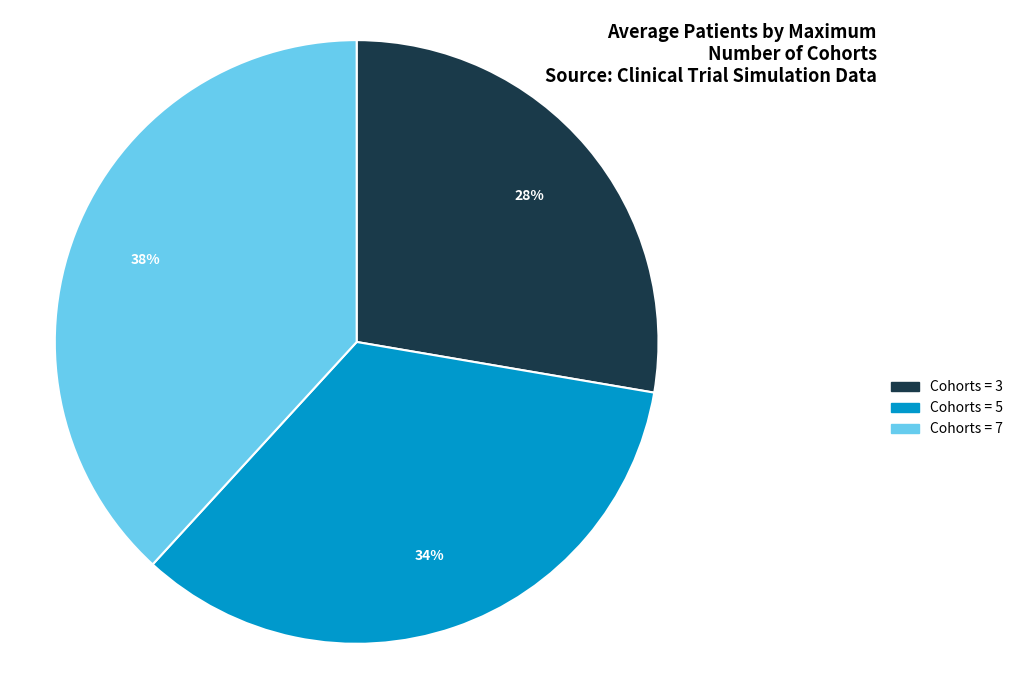

Do Cohorts = 7 and Cohorts = 3 together represent more than half of the pie?

Yes